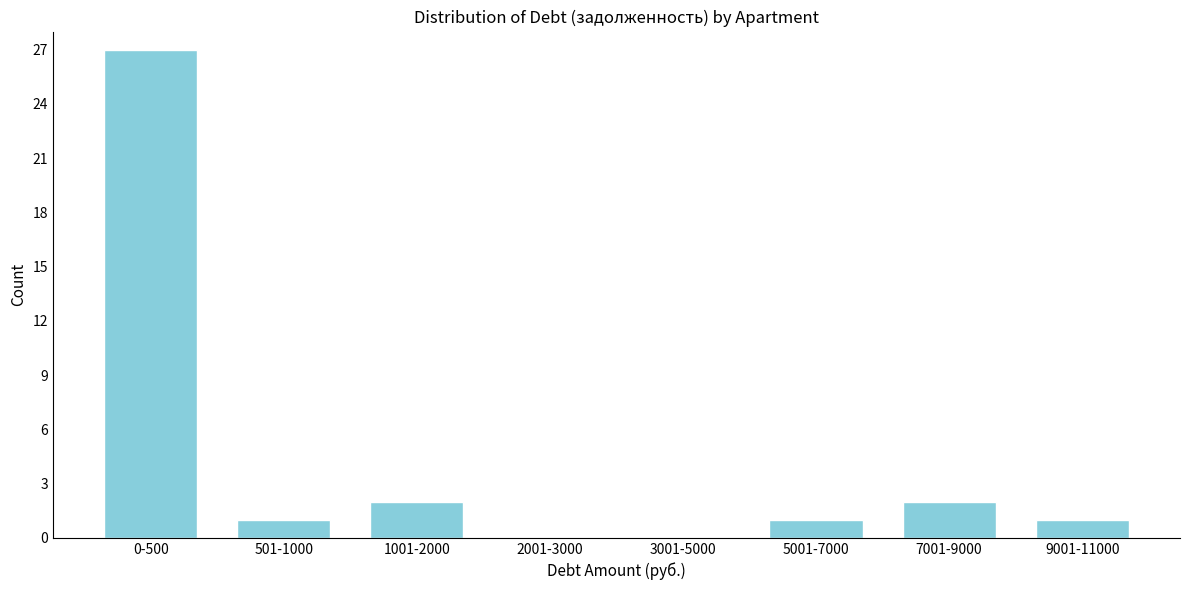

Reading left to right, list all the values displayed in this chart.

0-500=27	501-1000=1	1001-2000=2	2001-3000=0	3001-5000=0	5001-7000=1	7001-9000=2	9001-11000=1